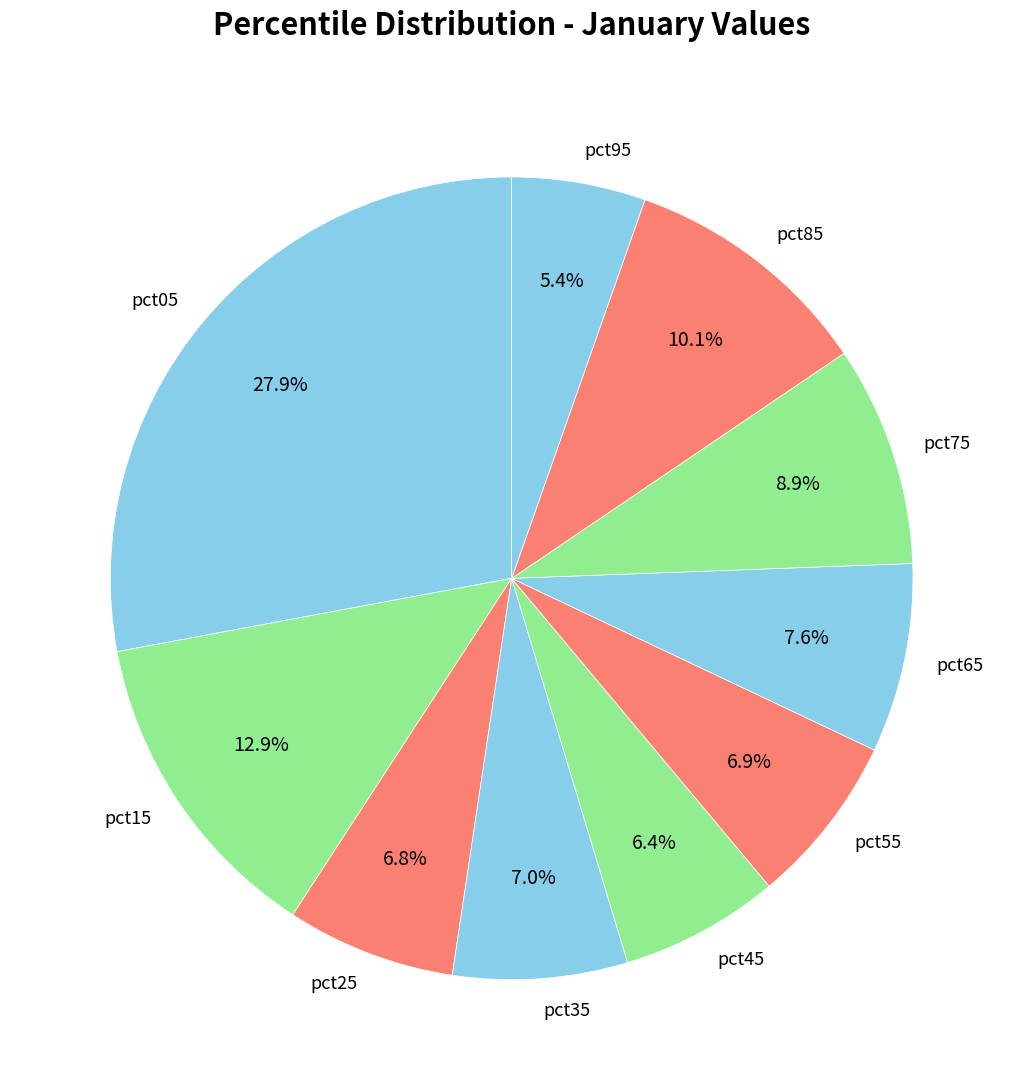

True or false: pct65 accounts for 8% of the total.

True